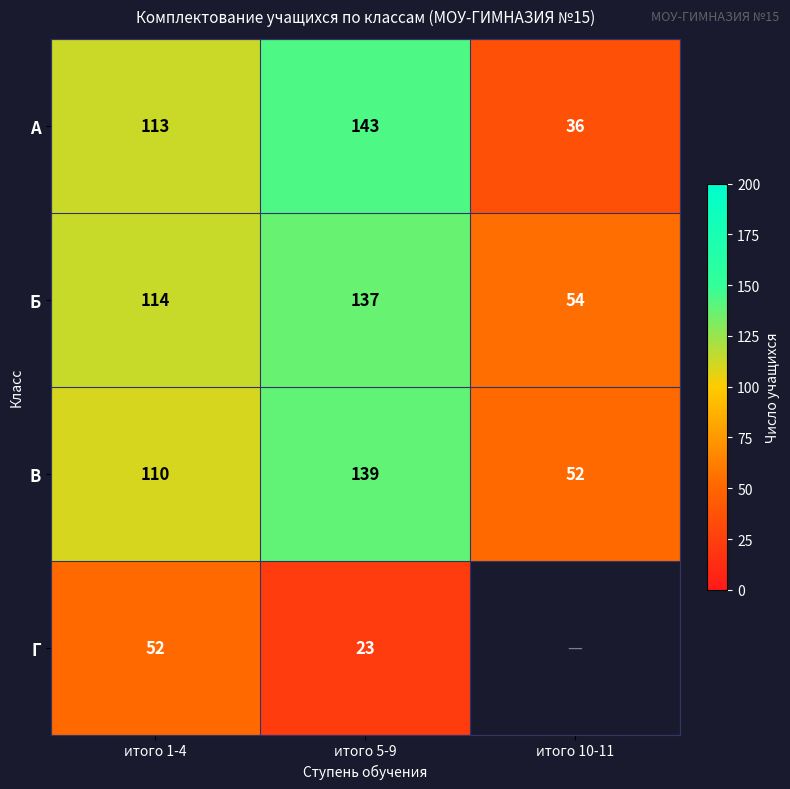

How many data points in Б are less than 114?

1